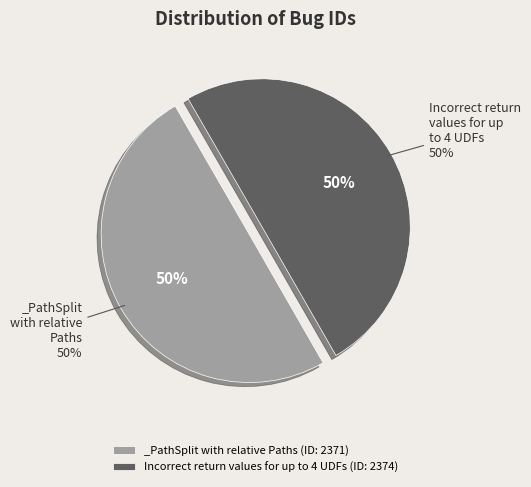

What is the change in value from _PathSplit with relative Paths to Incorrect return values for up to 4 UDFs?

+3